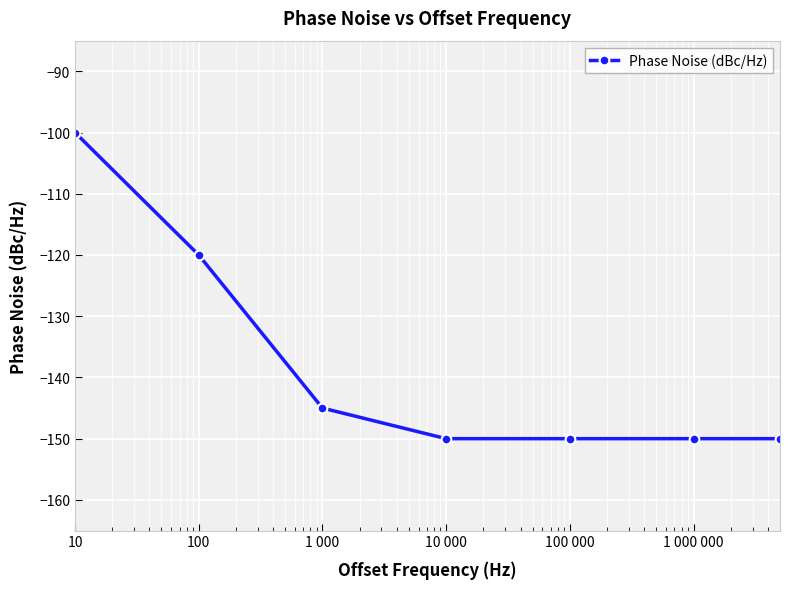

Count the values in the range -150 to -120.

6